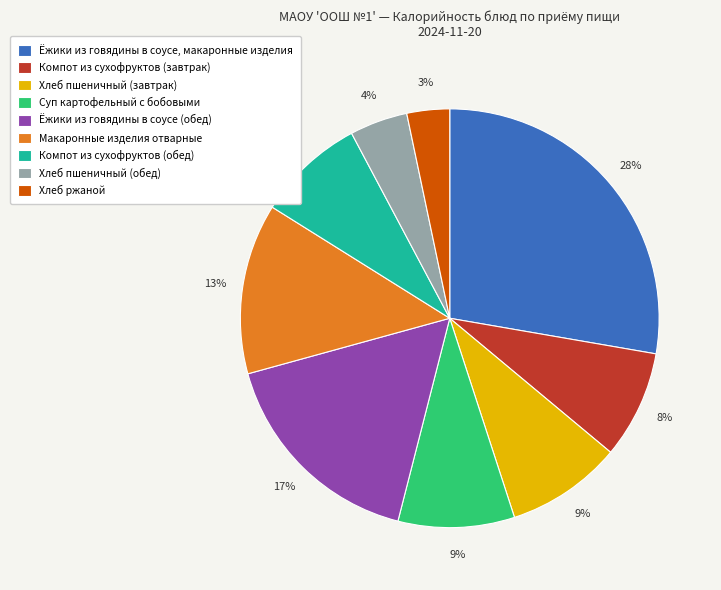

To the nearest percent, what is the difference between the Хлеб ржаной and Компот из сухофруктов (завтрак) slice percentages?

5%